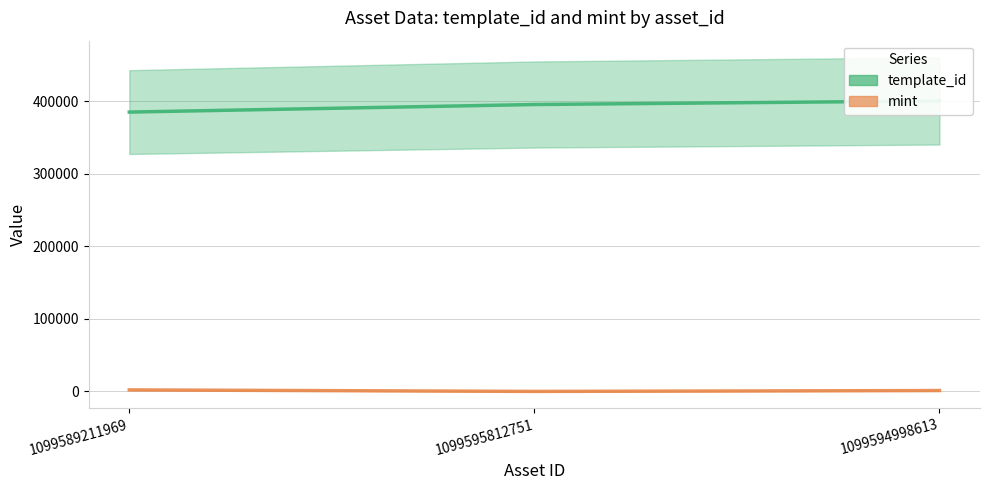

How many values in the template_id series exceed 395588?

1